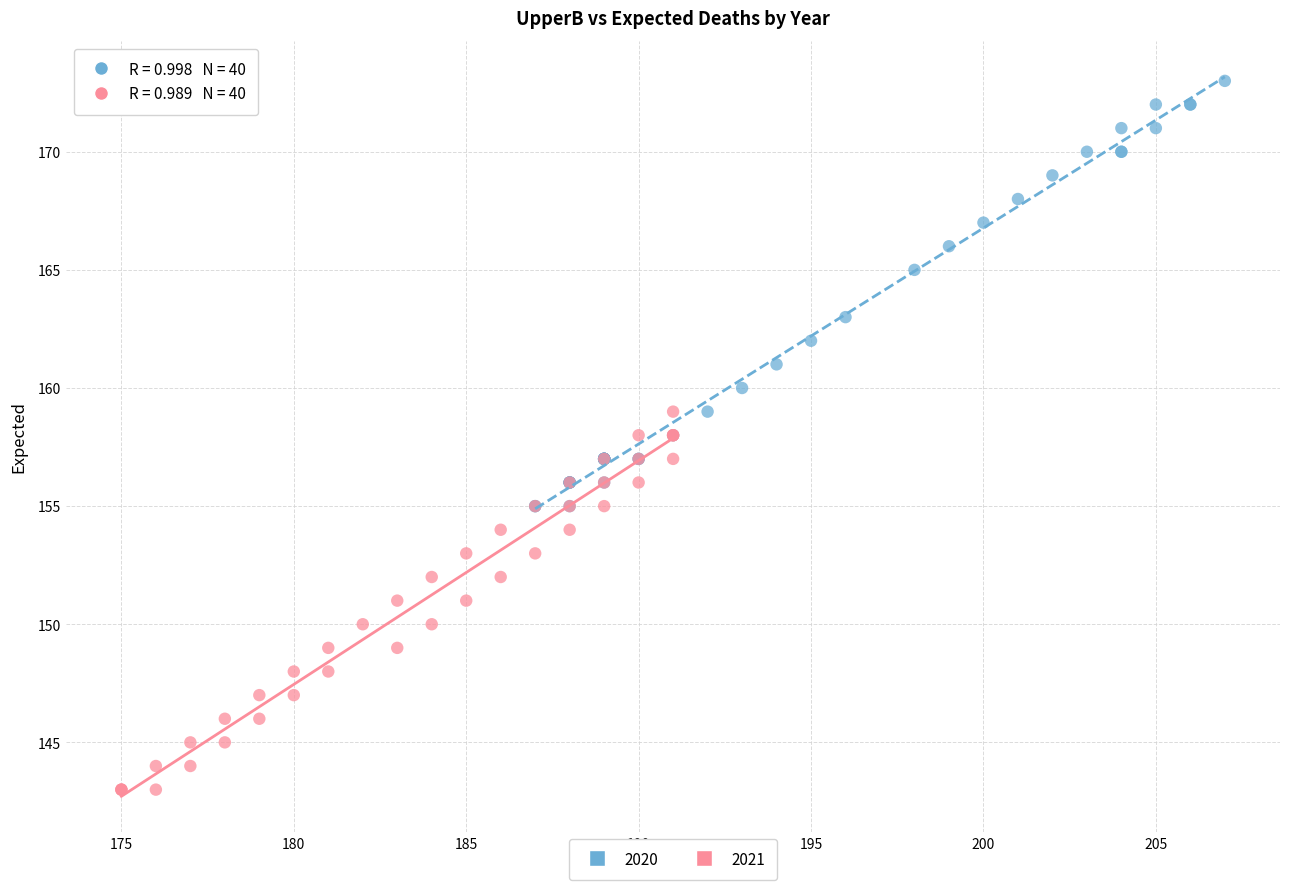

Which series reaches the maximum Y coordinate?

2020